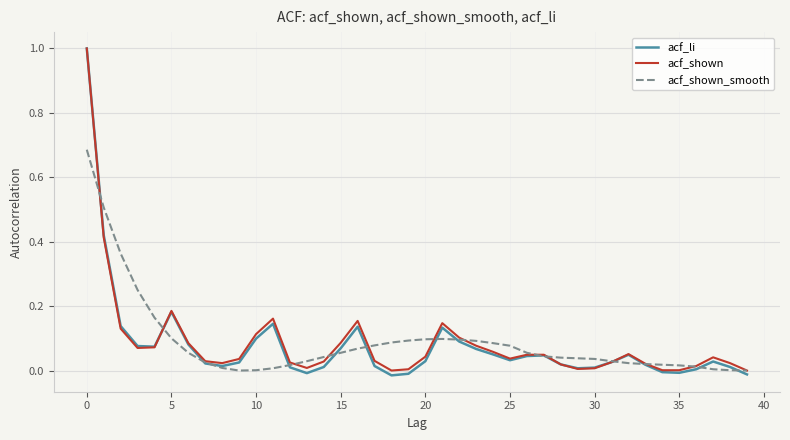

What is the greatest value displayed?

1.0